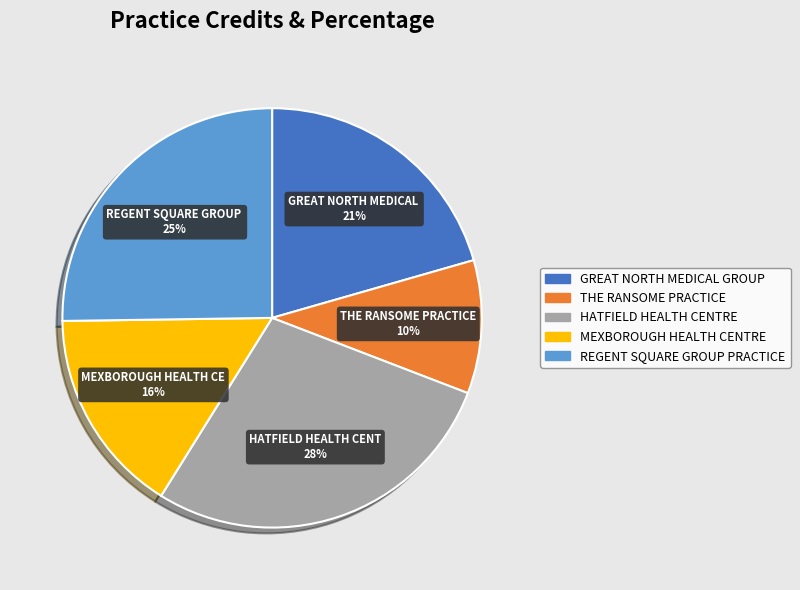

How many slices are in this pie chart?

5